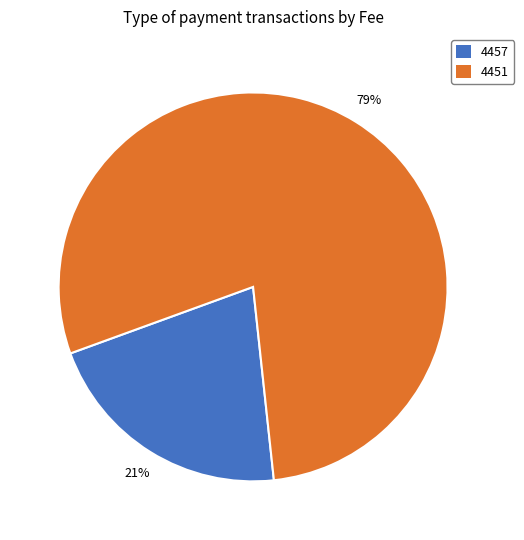

Which has a higher value, 4457 or 4451?

4451